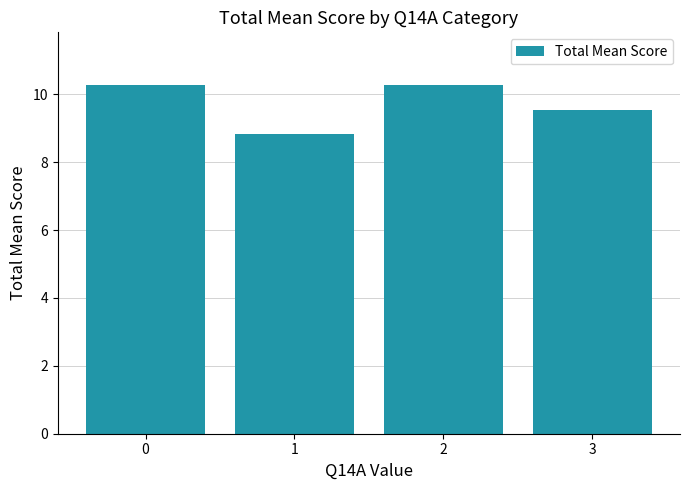

Reading left to right, list all the values displayed in this chart.

10.3	8.8	10.3	9.5